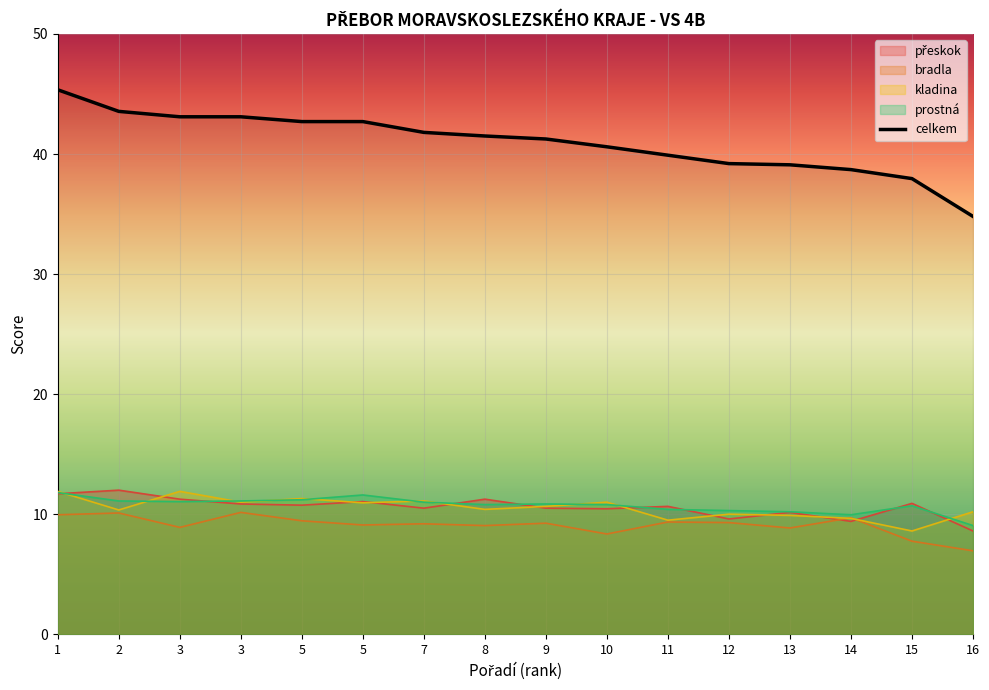

Between 1 and 10, which series saw the biggest shift?

celkem